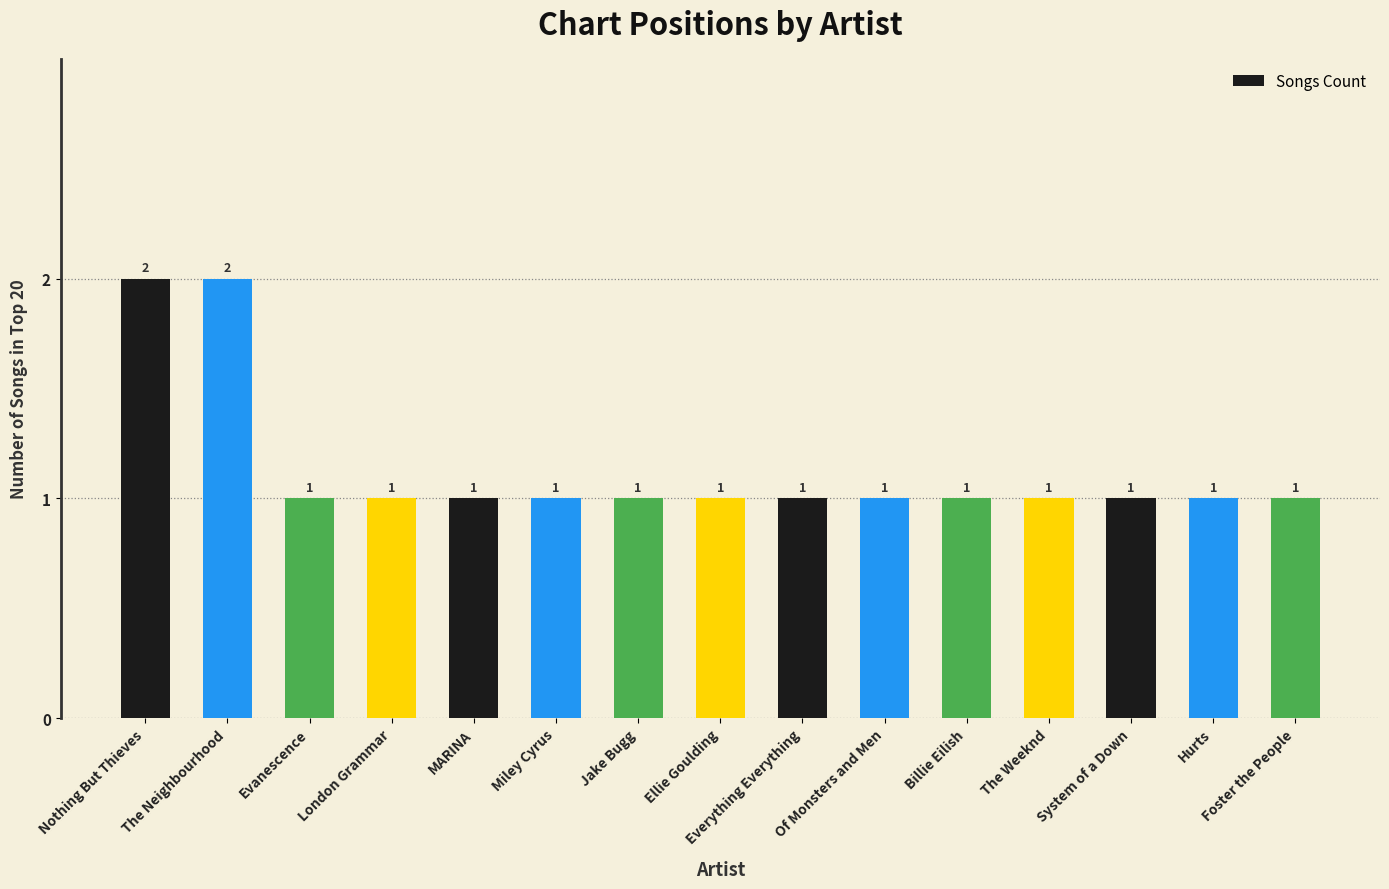

Count the values in the range 1 to 2.

15